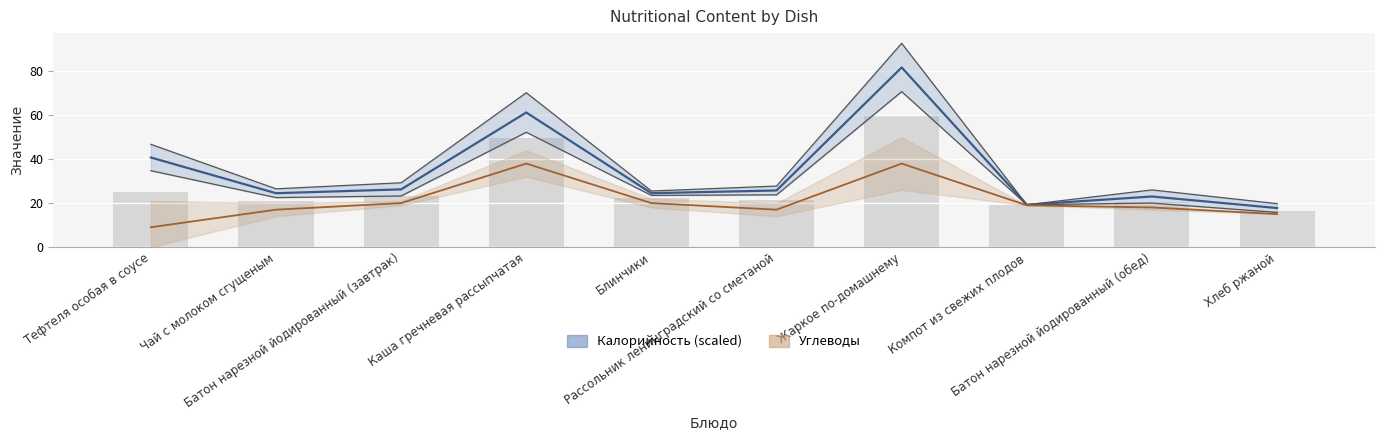

What are all the series names shown in the legend?

Калорийность, Углеводы